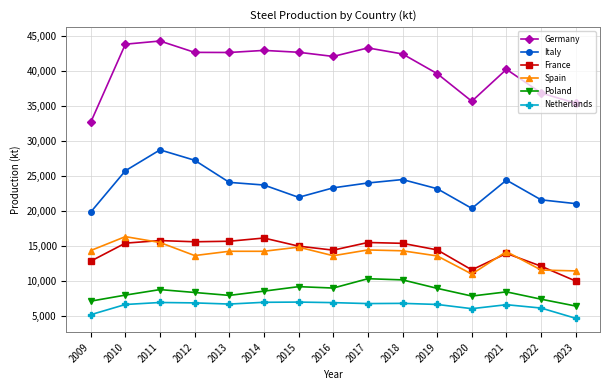

What is the highest value of the Spain series?

16343